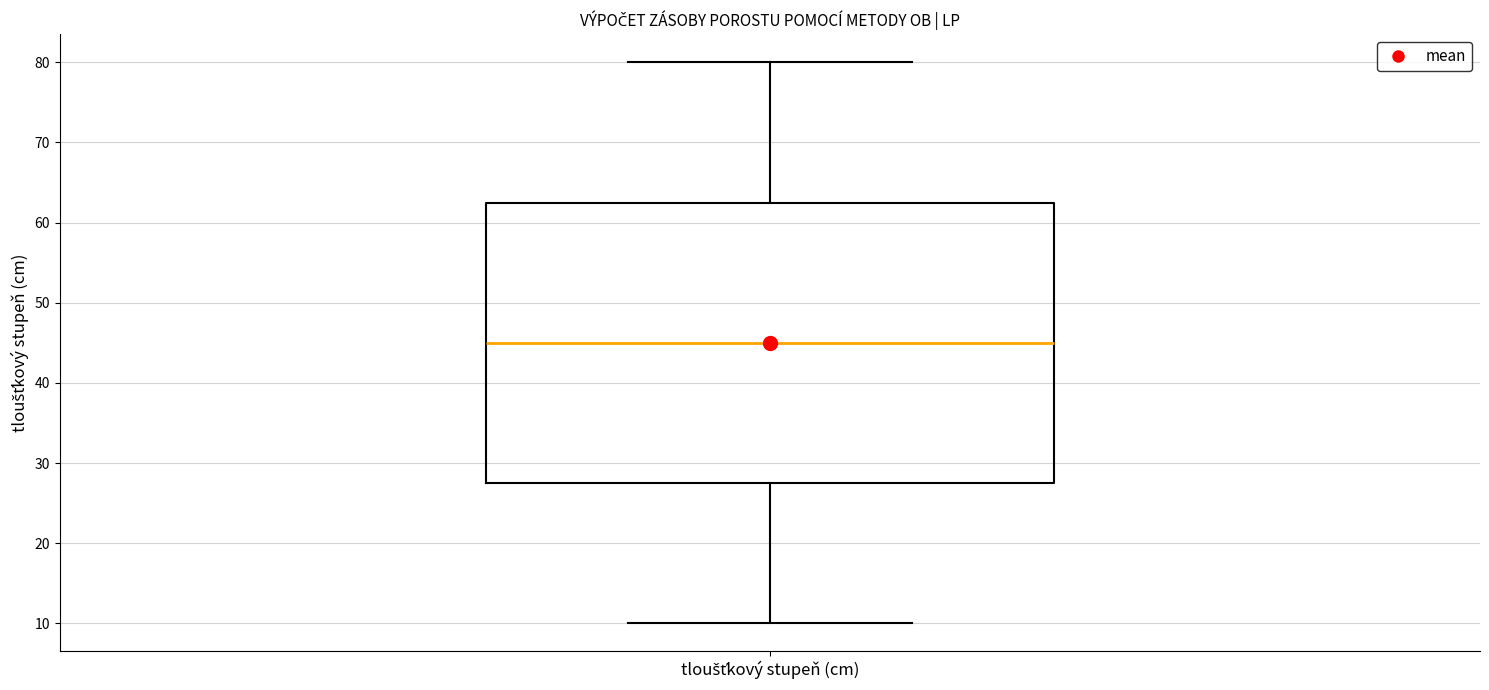

Transcribe this box plot: give where the median line is, the range the box spans, and where the two whiskers end, as read against the y-axis. The values are not printed on the chart, so give them approximately, as read against the axis.

median 45, box 28 to 63, whiskers 10 to 80